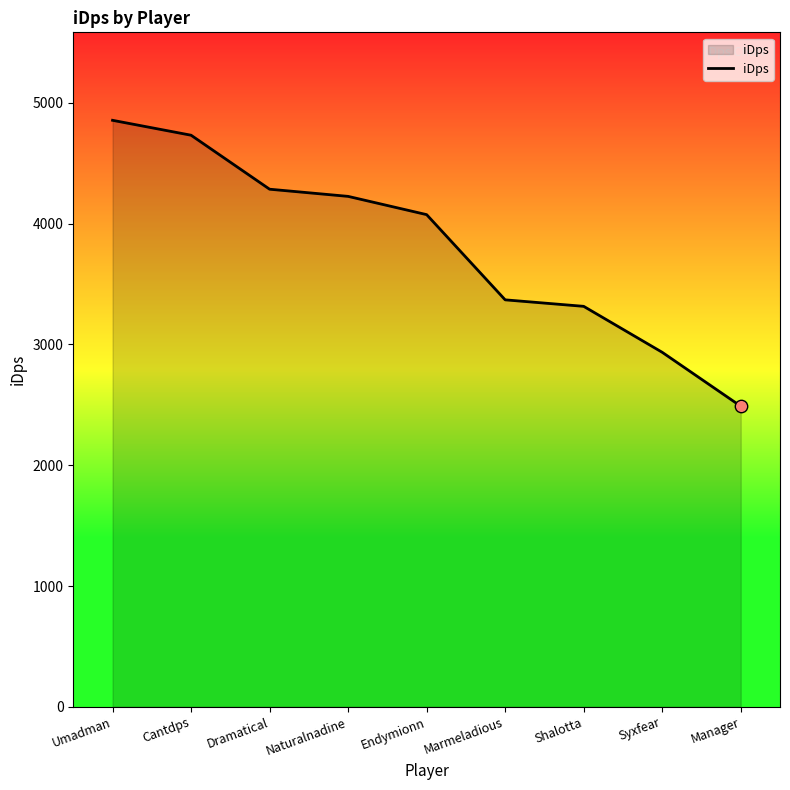

Approximately how many times larger is the value at Shalotta compared to Naturalnadine?

0.8